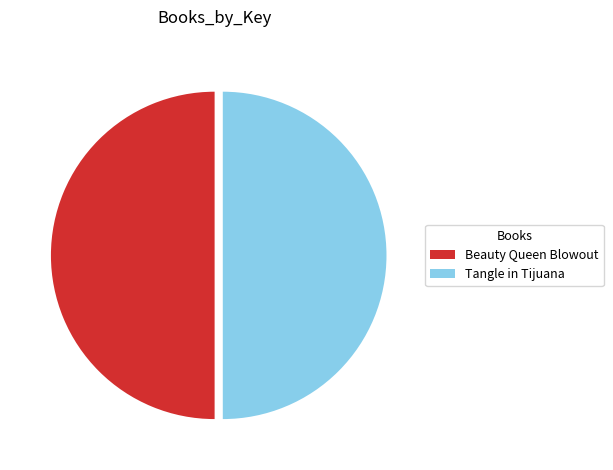

Approximately how many times larger is the value at Tangle in Tijuana compared to Beauty Queen Blowout?

1.0